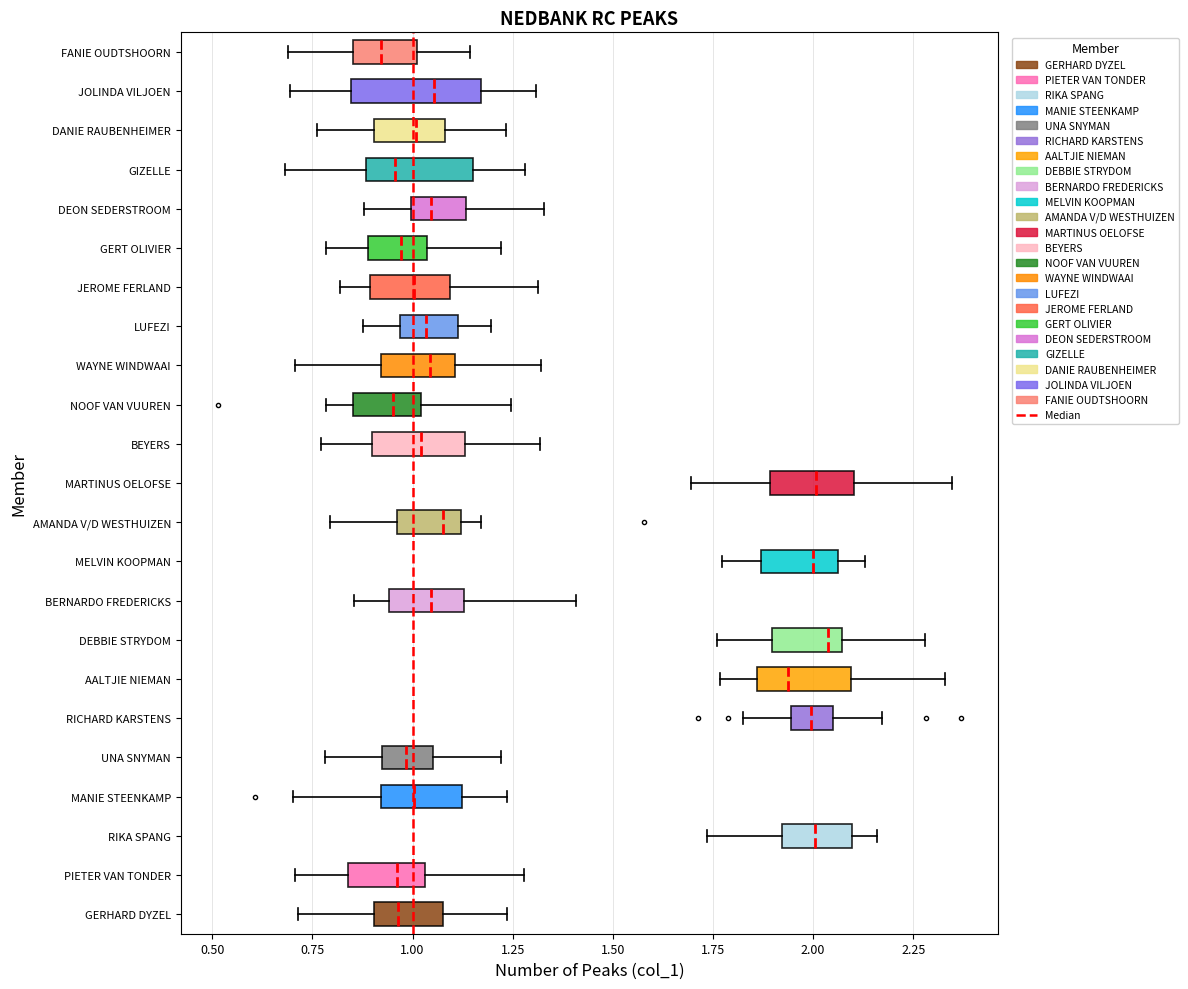

Where is the right edge of the box for JOLINDA VILJOEN on the x-axis? The values are not printed on the chart, so give them approximately, as read against the axis.

1.15